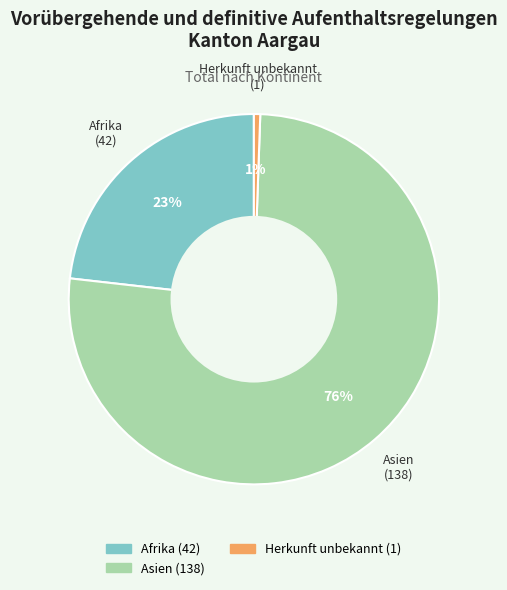

To the nearest percent, what is the average slice percentage?

33%